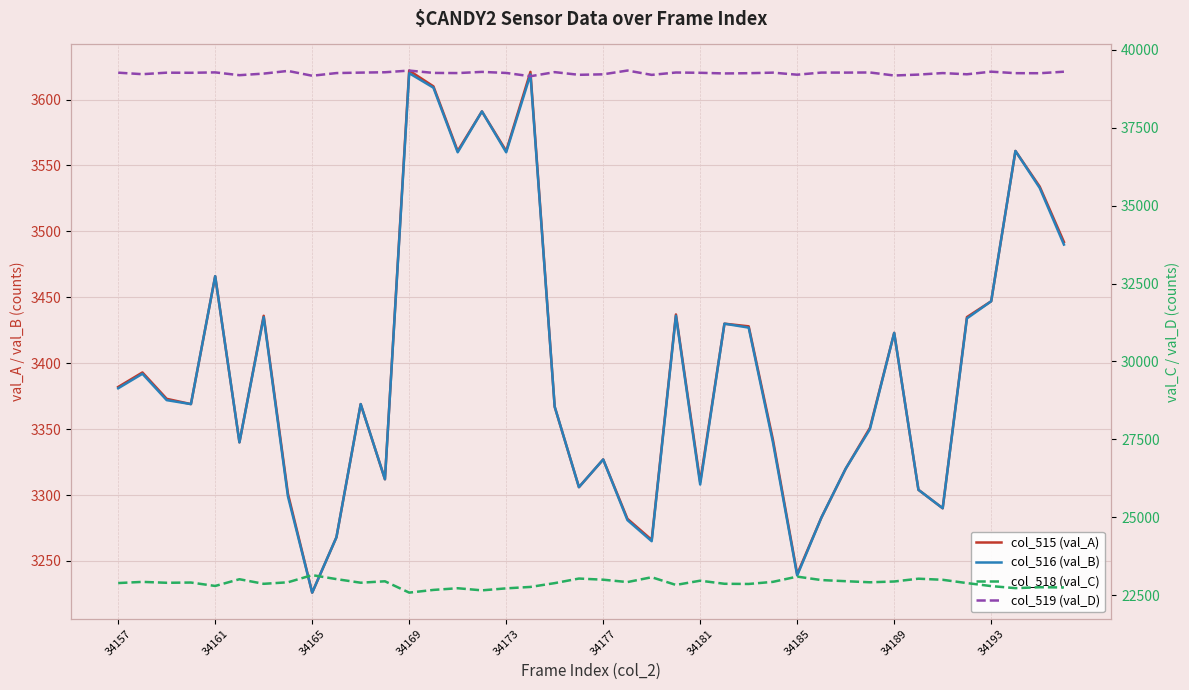

What is the sum of all col_519 (val_D) values?

1570120